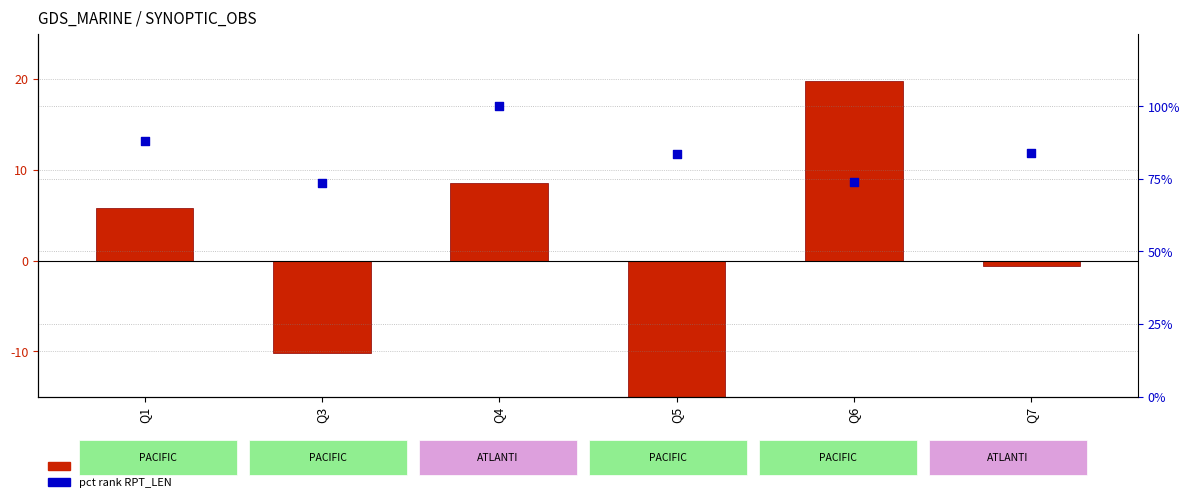

At which category is the sum across all series the highest?

Q4